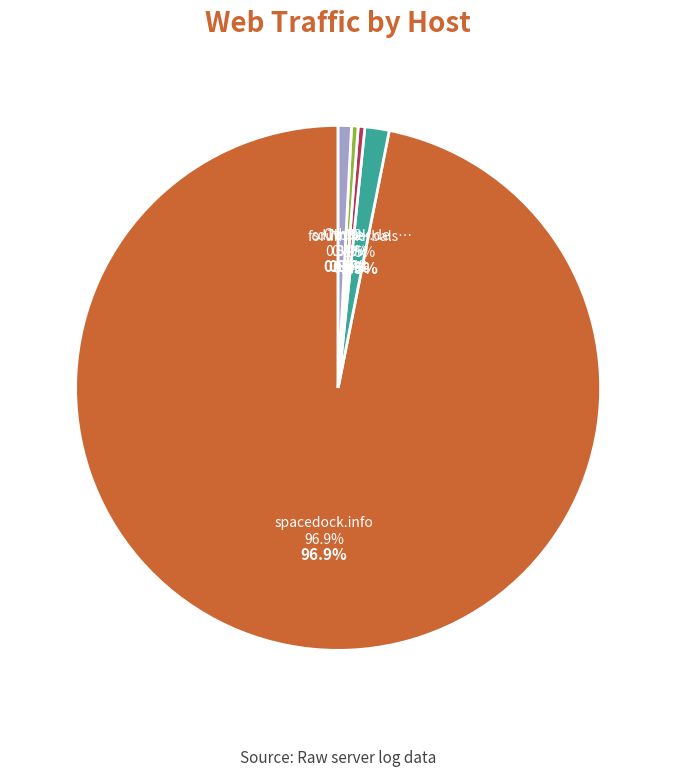

To the nearest percent, what is the difference between the largest and smallest slice percentages?

97%